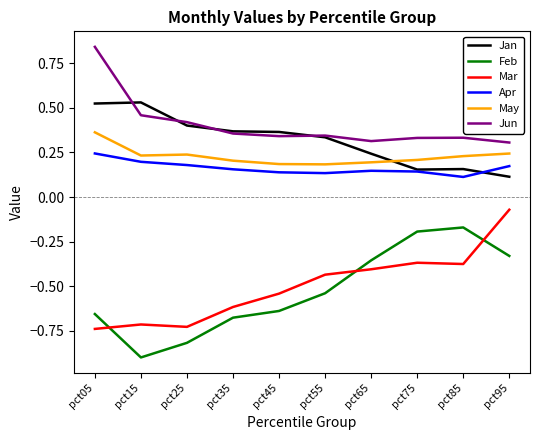

Is the value of Feb at pct25 greater than the value of Jun at pct75?

No